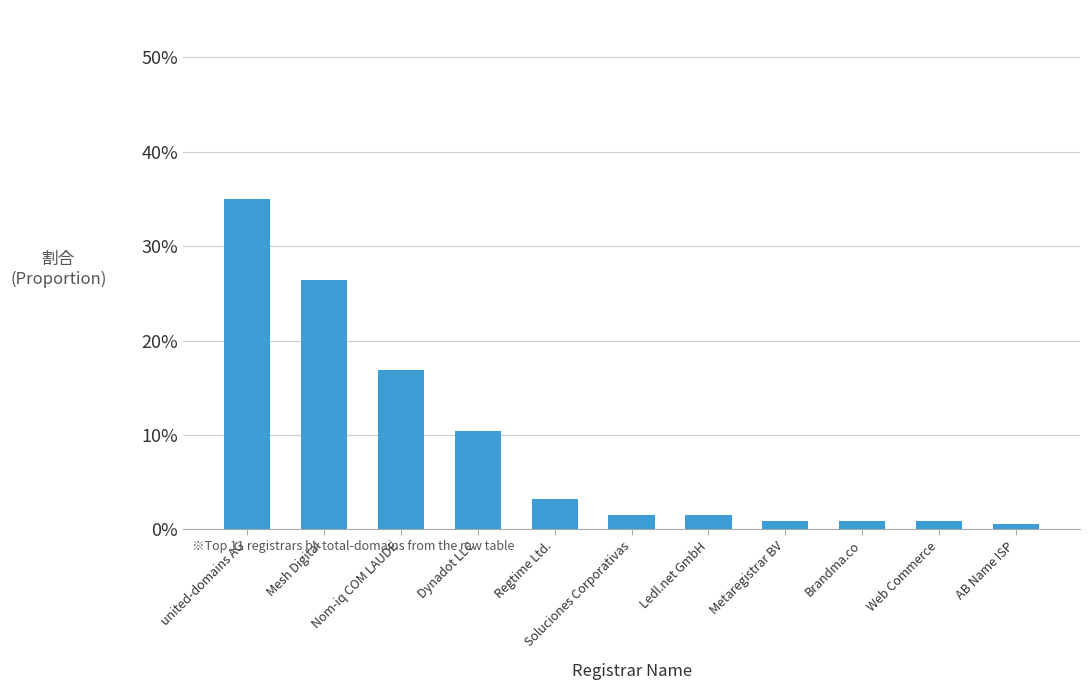

What is the value of the 6th bar from the left?

1.5